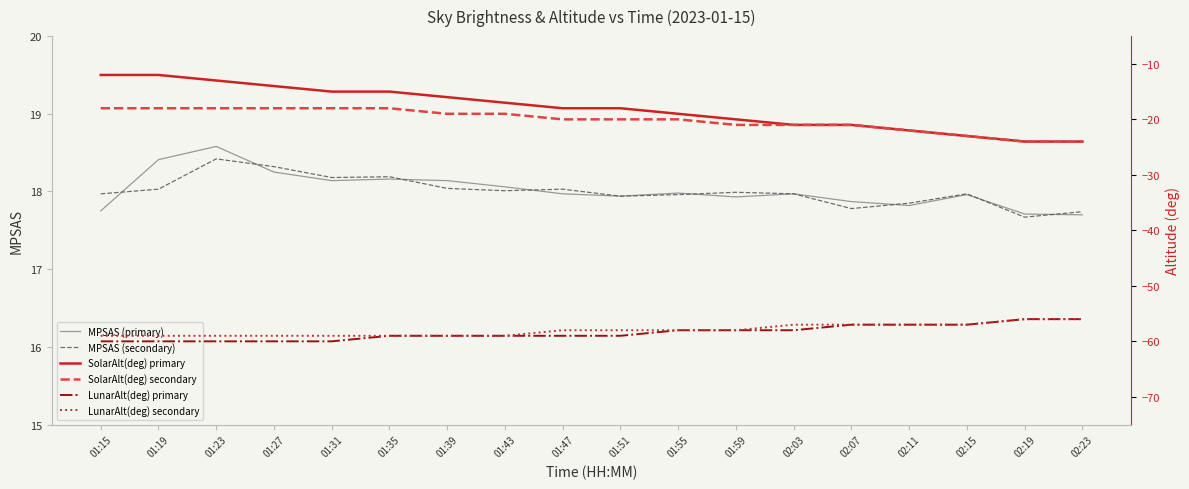

What are all the series names shown in the legend?

MPSAS (primary), MPSAS (secondary), SolarAlt(deg) primary, SolarAlt(deg) secondary, LunarAlt(deg) primary, LunarAlt(deg) secondary